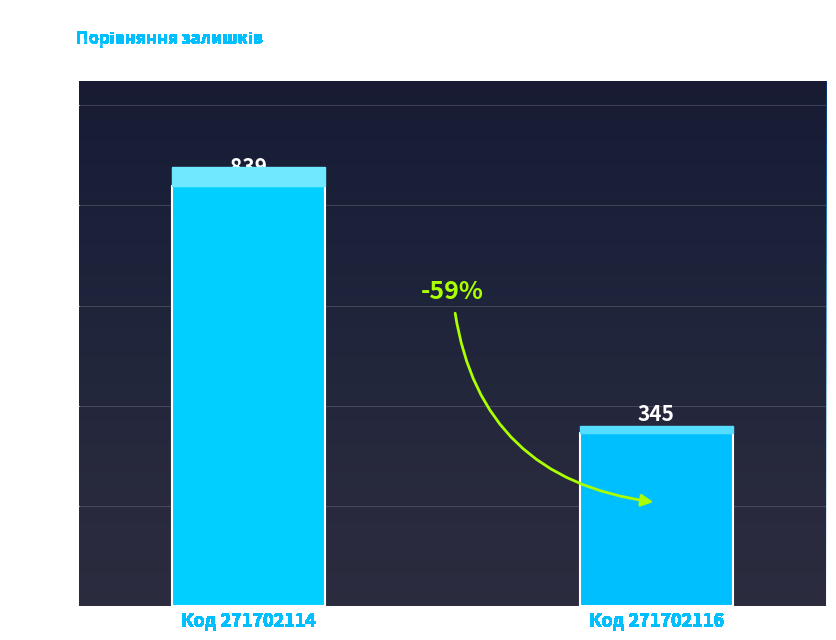

What is the value of the 2nd bar from the left?

345